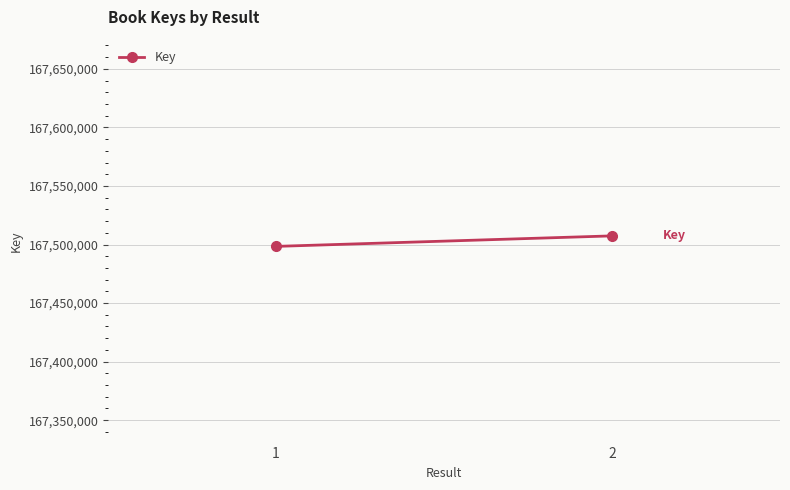

Reading left to right, extract all data points from this chart.

1=167498392	2=167507365